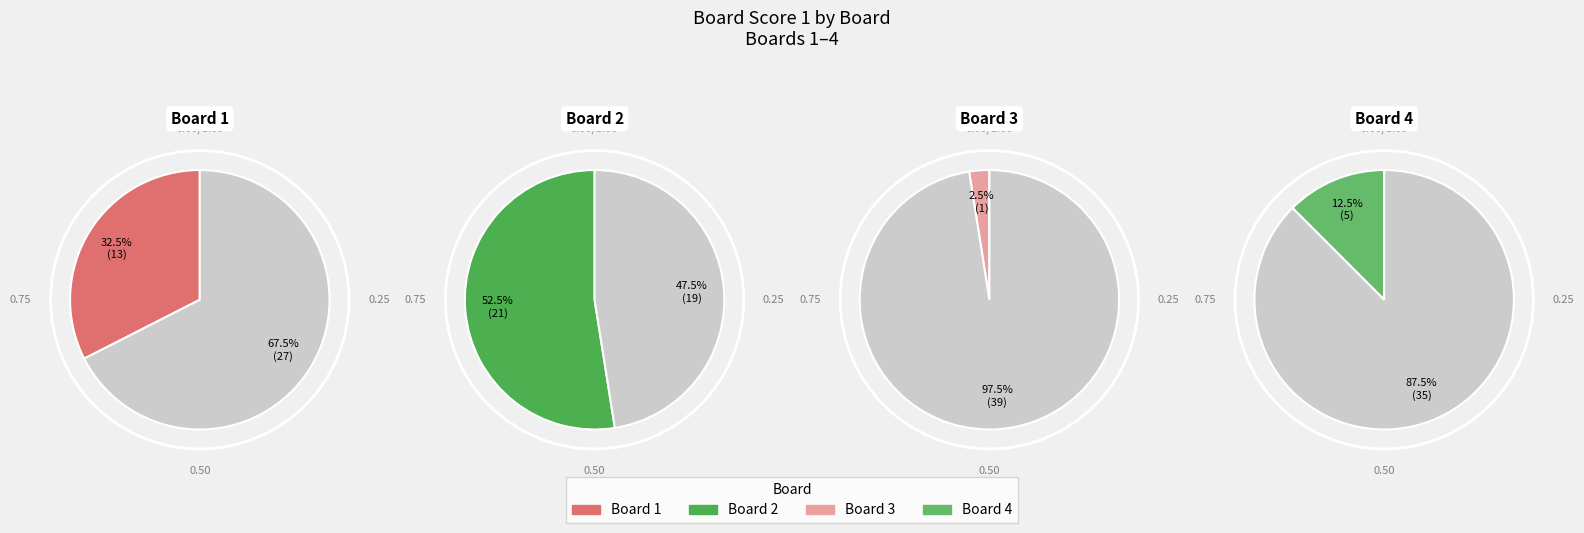

Which category has the biggest portion of the pie?

2